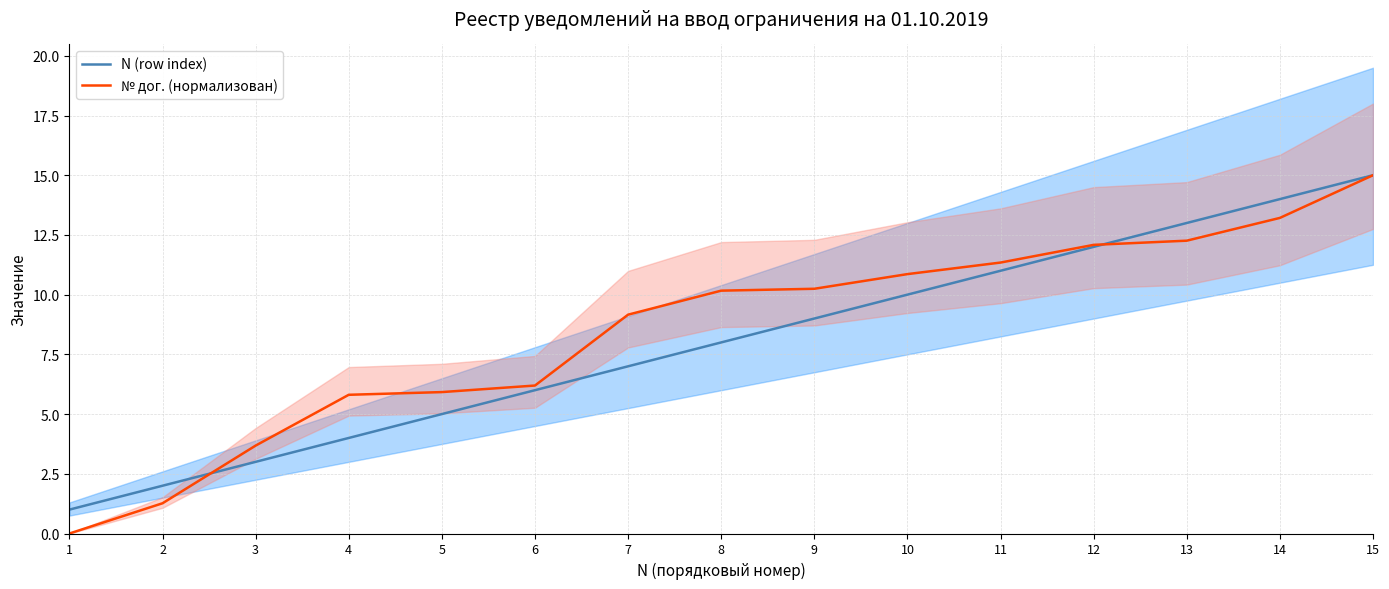

Reading left to right, what are all the values shown in this chart?

N (row index): 1=1.0	2=2.0	3=3.0	4=4.0	5=5.0	6=6.0	7=7.0	8=8.0	9=9.0	10=10.0	11=11.0	12=12.0	13=13.0	14=14.0	15=15.0
№ дог. (нормализован): 1=0.0	2=1.3	3=3.7	4=5.8	5=5.9	6=6.2	7=9.2	8=10.2	9=10.2	10=10.9	11=11.3	12=12.1	13=12.3	14=13.2	15=15.0